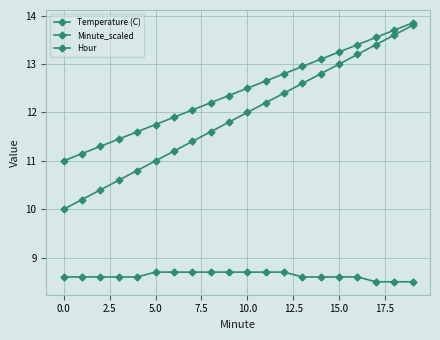

How many series are shown in this chart?

3